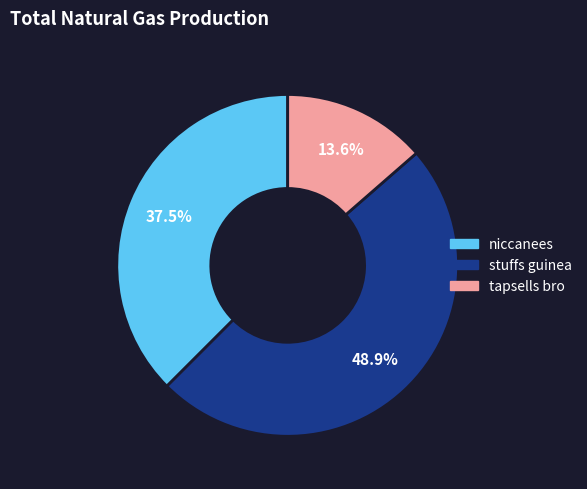

To the nearest percent, what is the combined percentage of niccanees and tapsells bro?

51%